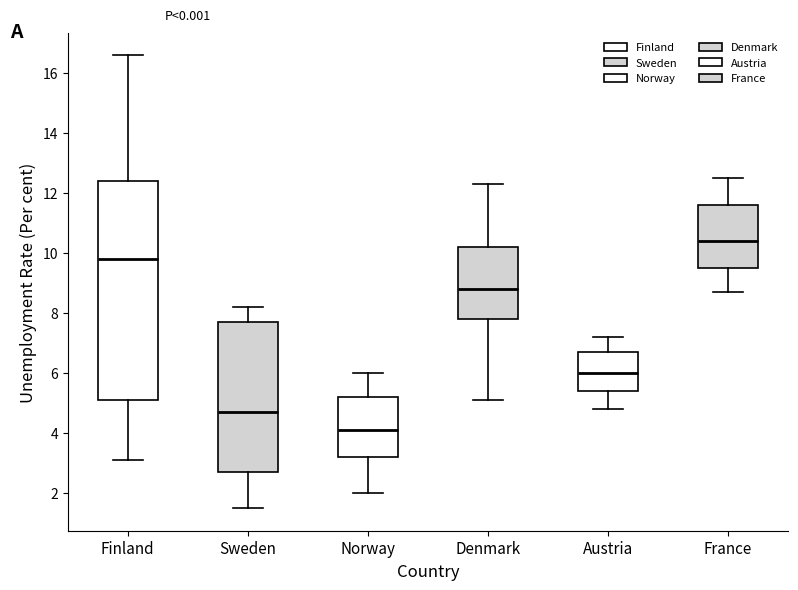

Which box is the tallest, from its lower edge to its upper edge?

Finland